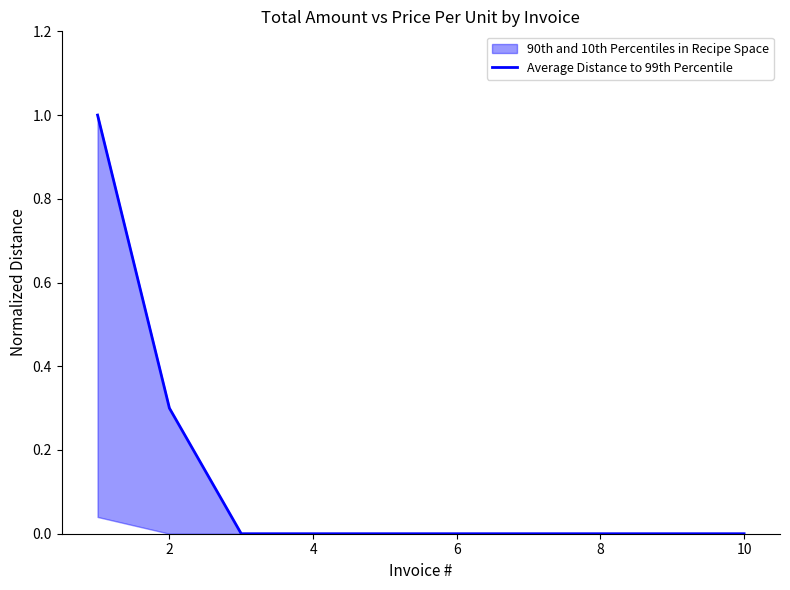

What is the sum of all values?

1.3